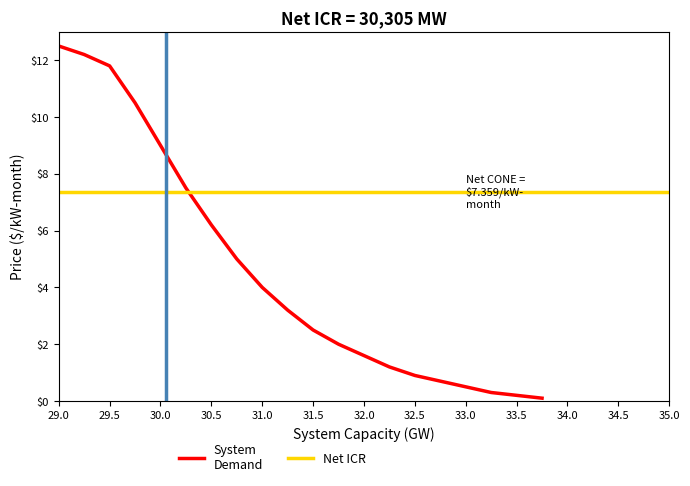

Reading left to right, list all the values displayed in this chart.

12.5	12.2	11.8	10.5	9.0	7.5	6.2	5.0	4.0	3.2	2.5	2.0	1.6	1.2	0.9	0.7	0.5	0.3	0.2	0.1